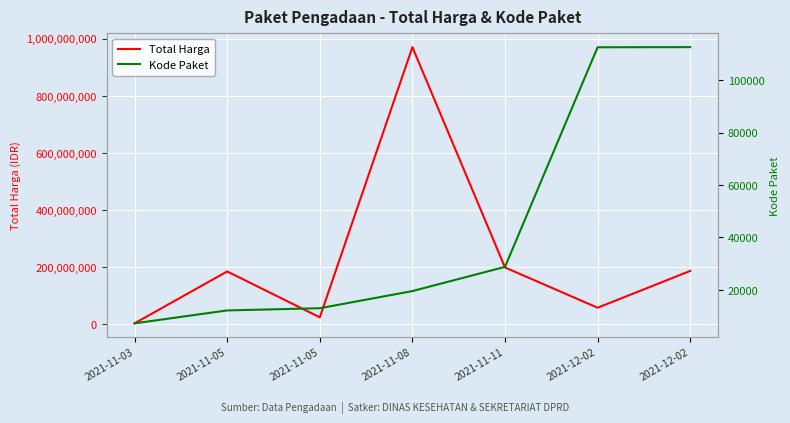

In Total Harga, how many points are lower than both neighbors (excluding endpoints)?

2